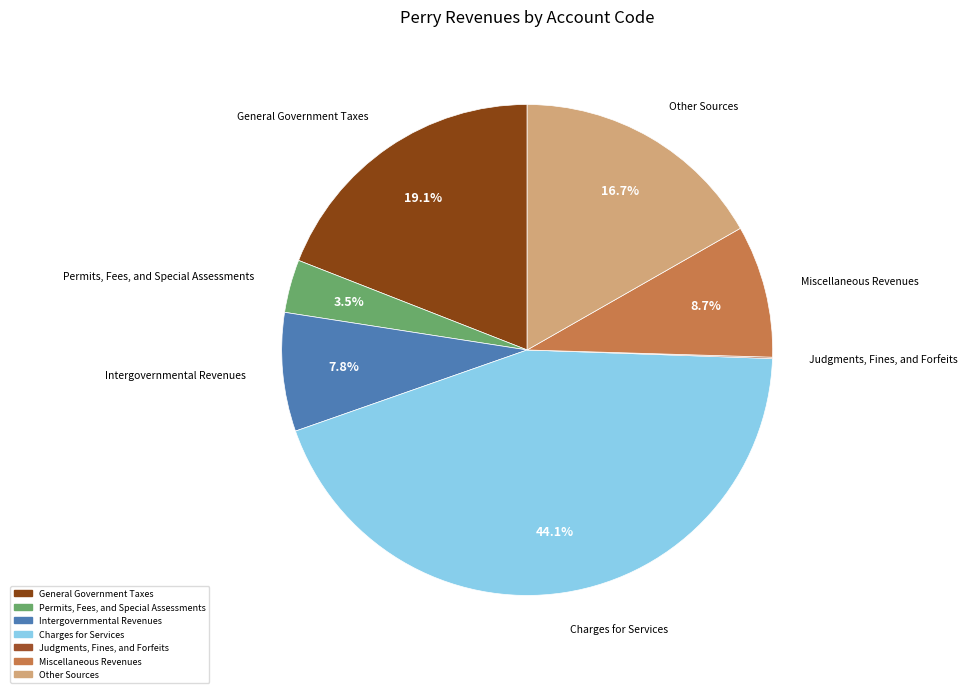

Which category has the biggest portion of the pie?

Charges for Services